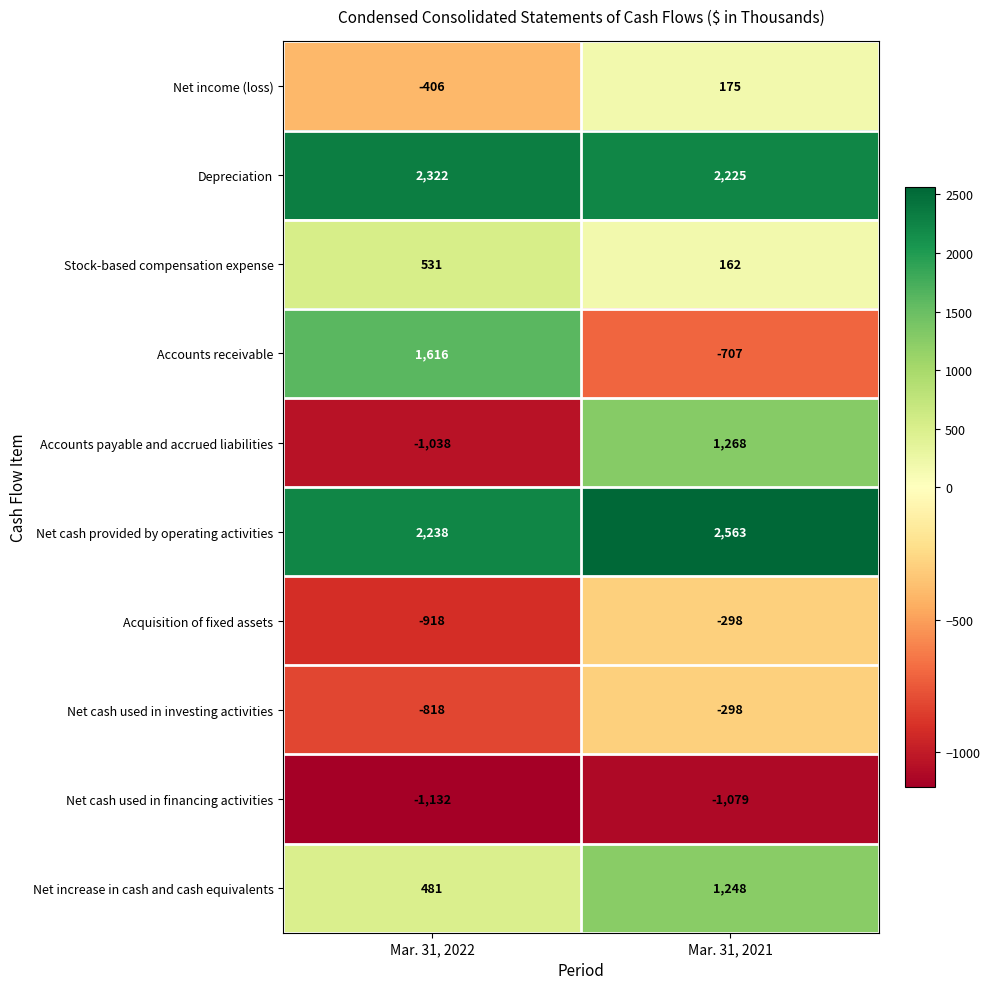

Rank the categories by Depreciation value from lowest to highest.

Mar. 31, 2021, Mar. 31, 2022